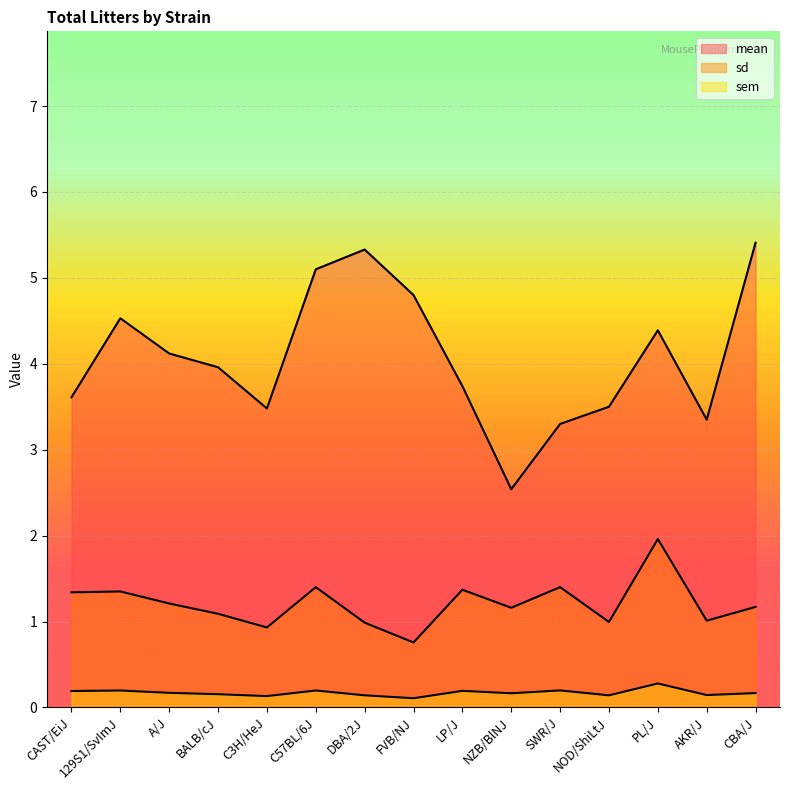

How many lines are shown in the chart?

3